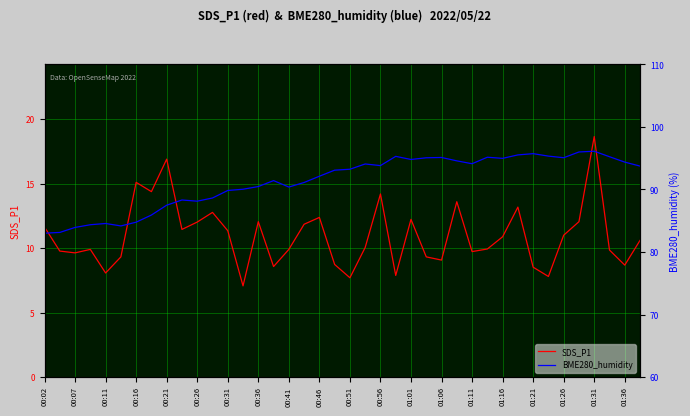

True or false: SDS_P1 and BME280_humidity intersect in this chart.

False